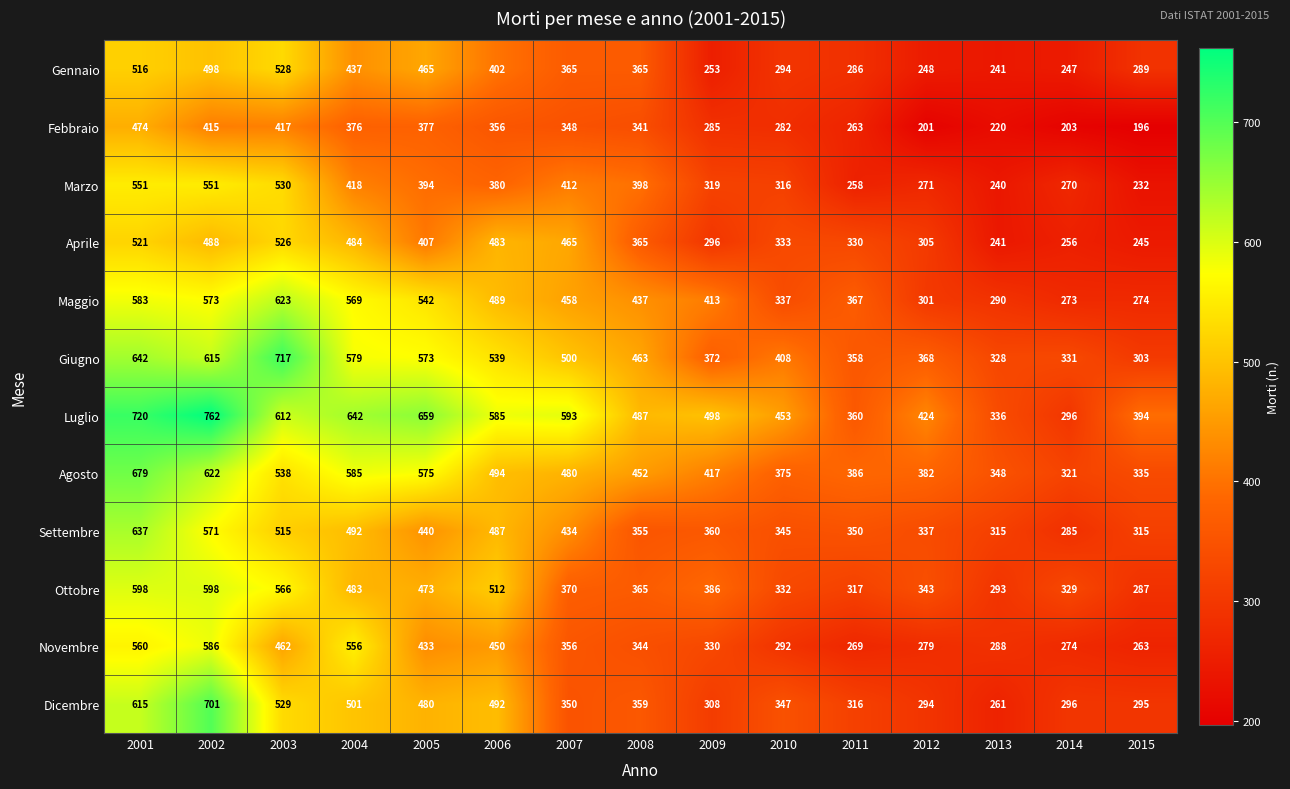

How many distinct data groups are displayed?

12